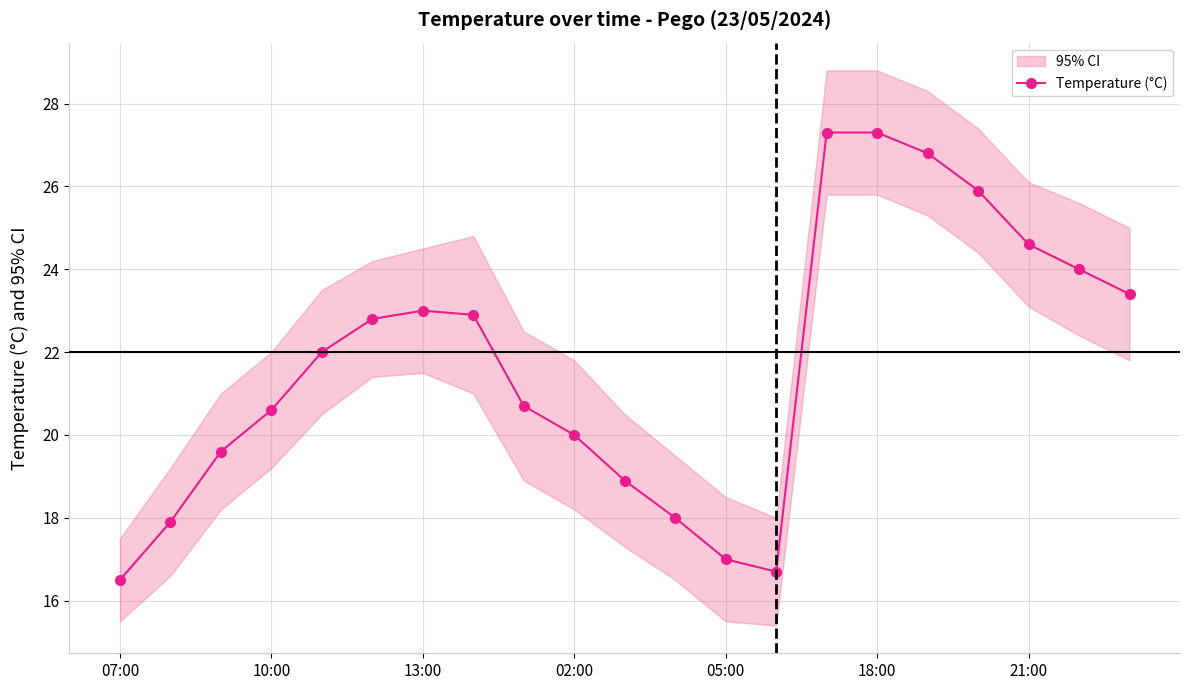

Where is the data nearest to the value 21?

8